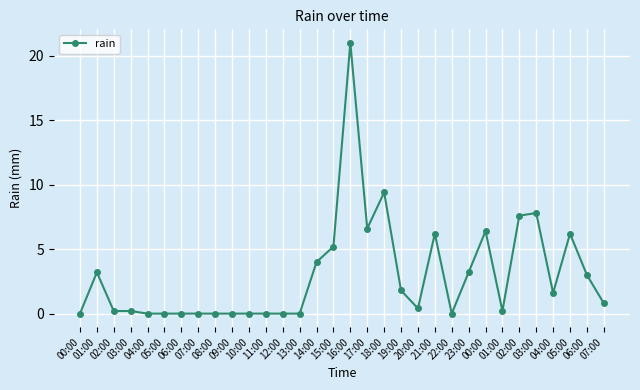

What is the sum of the values at 12:00 and 03:00?

7.8